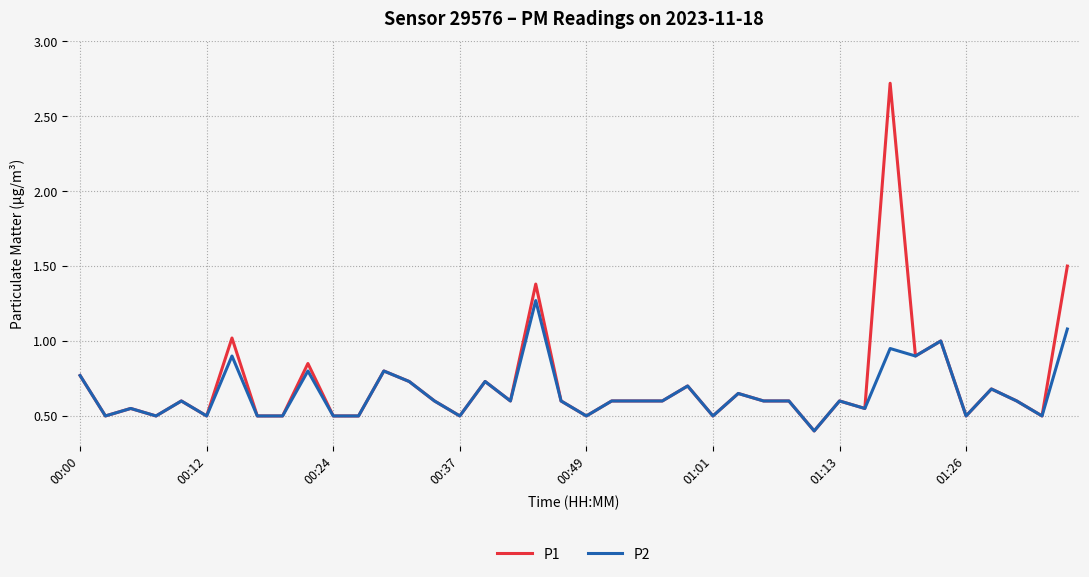

Which series has the largest range (max minus min)?

P1